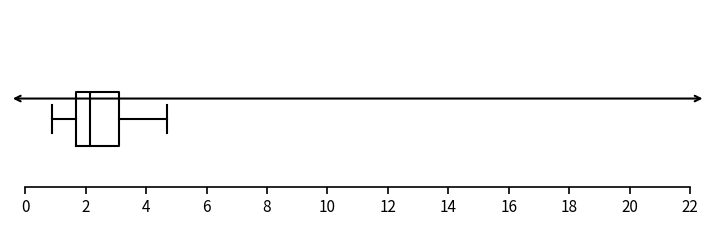

Read this box plot against the x-axis: the position of the median line, the range covered by the box, and the ends of both whiskers. The values are not printed on the chart, so give them approximately, as read against the axis.

median 2.2, box 1.6 to 3.2, whiskers 1.0 to 4.8